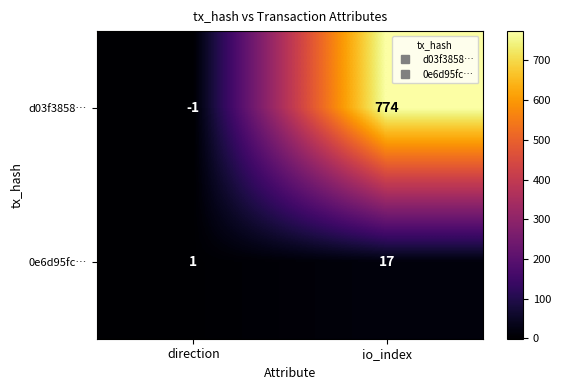

What is the greatest value displayed?

774